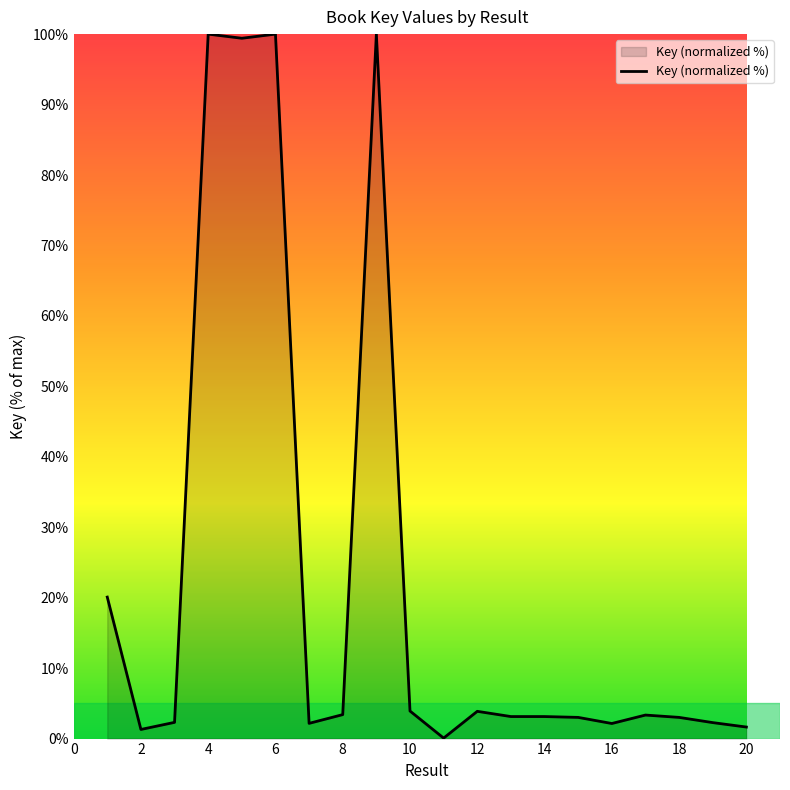

What is the maximum value shown in the chart?

100.0